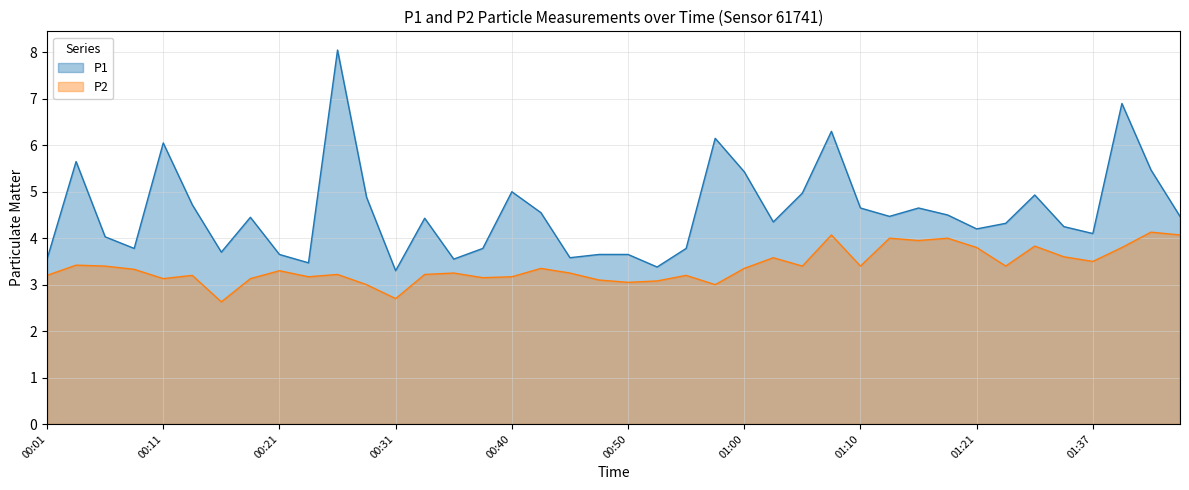

What is the difference between the highest and lowest values at 00:36?

0.3